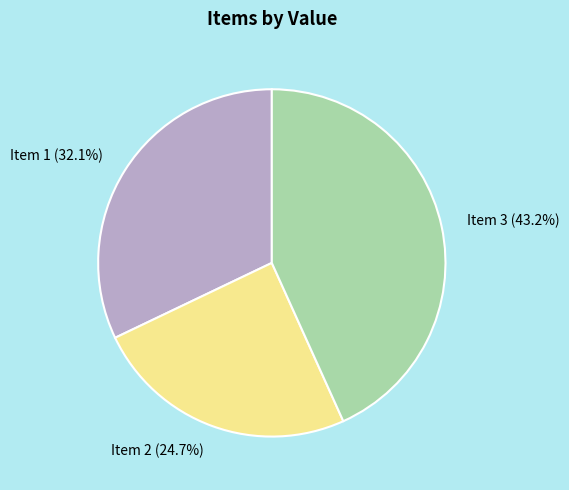

The Item 1 slice represents 41% of the pie. True or false?

False